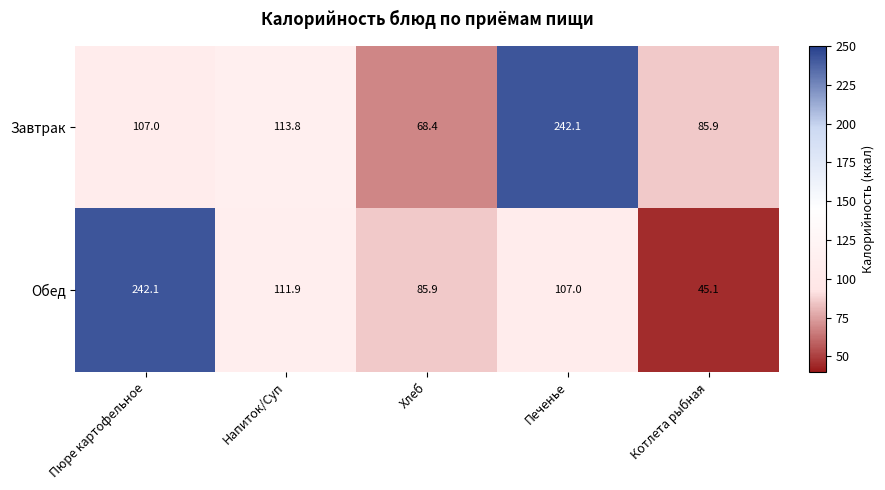

At which label does Завтрак reach its peak?

Печенье